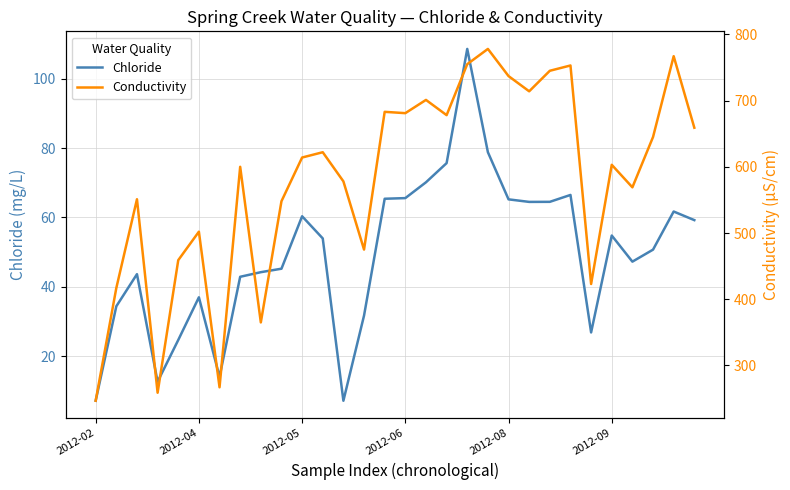

True or false: Chloride has a value of 60.4 at 2012-05.

True